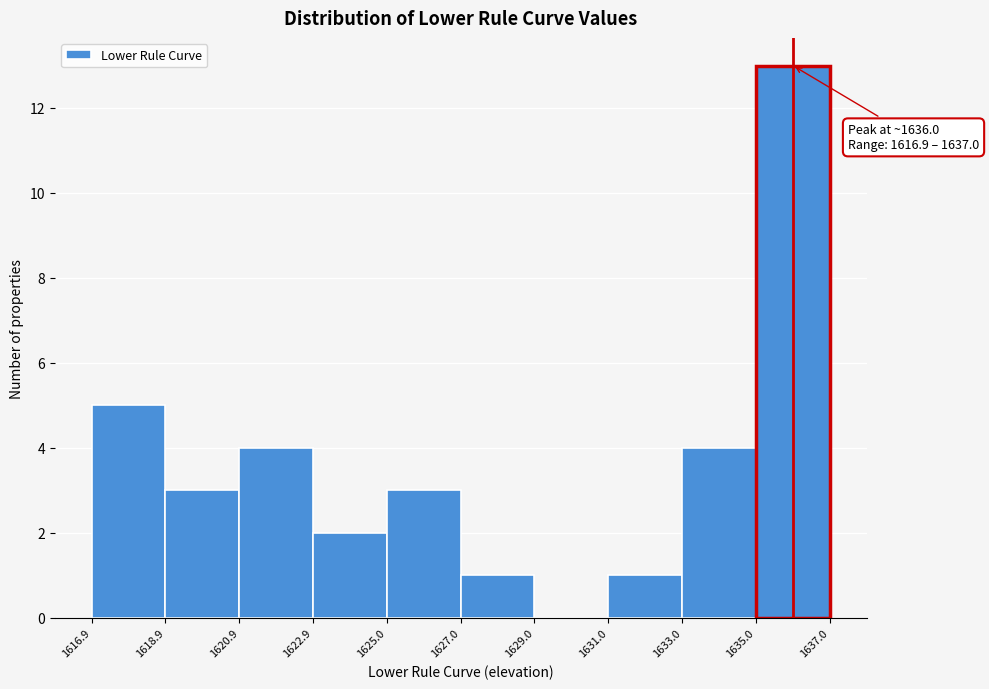

Which range on the x-axis has the tallest bar?

1635.0 to 1637.0